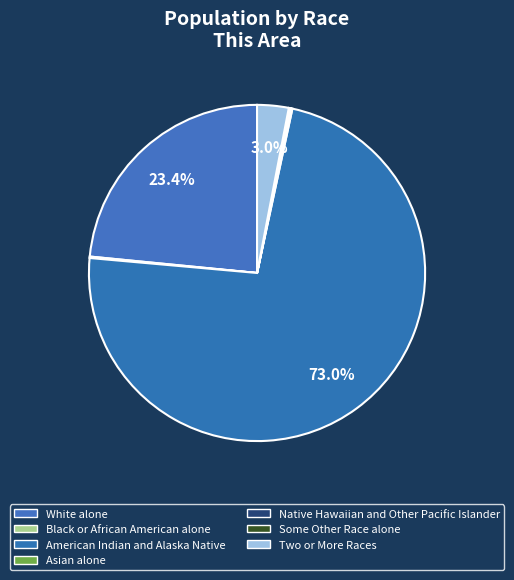

What is the largest slice in the pie chart?

American Indian and Alaska Native